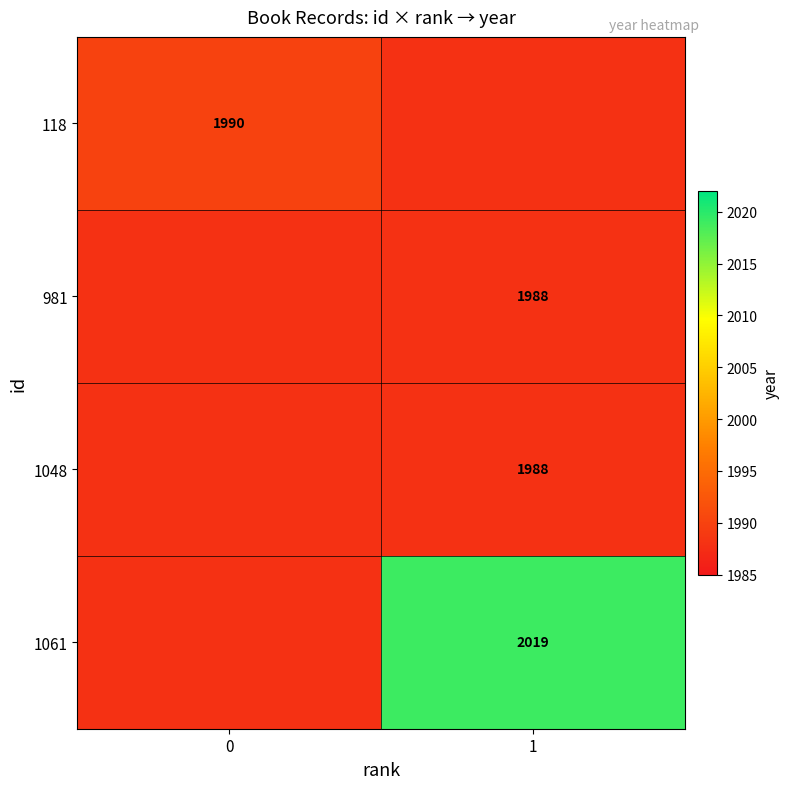

Is the value of 1048 at 1 greater than the value of 118 at 0?

No